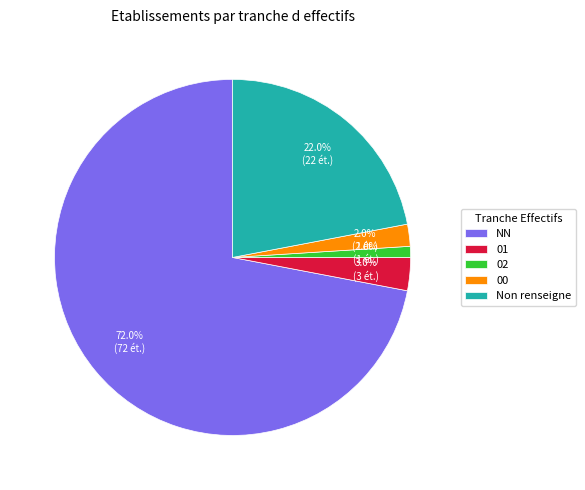

Rank the categories by value from lowest to highest.

02, 00, 01, Non renseigne, NN